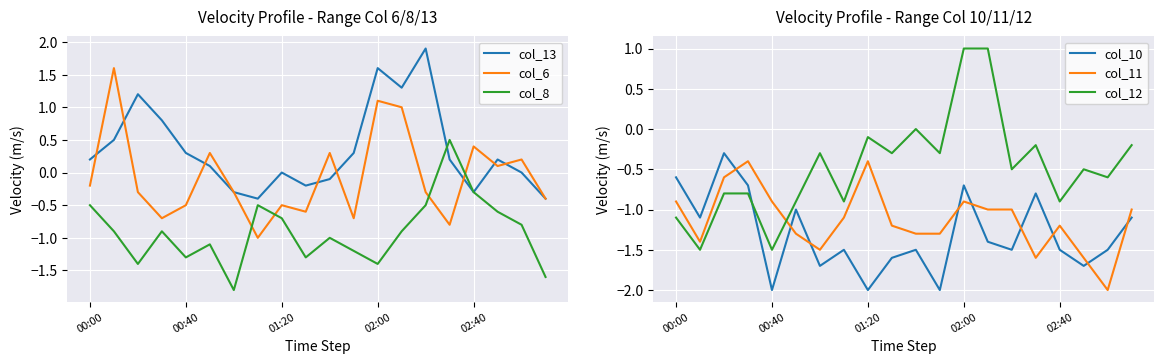

What is the value of the col_12 point at the 20th from the left?

-0.2